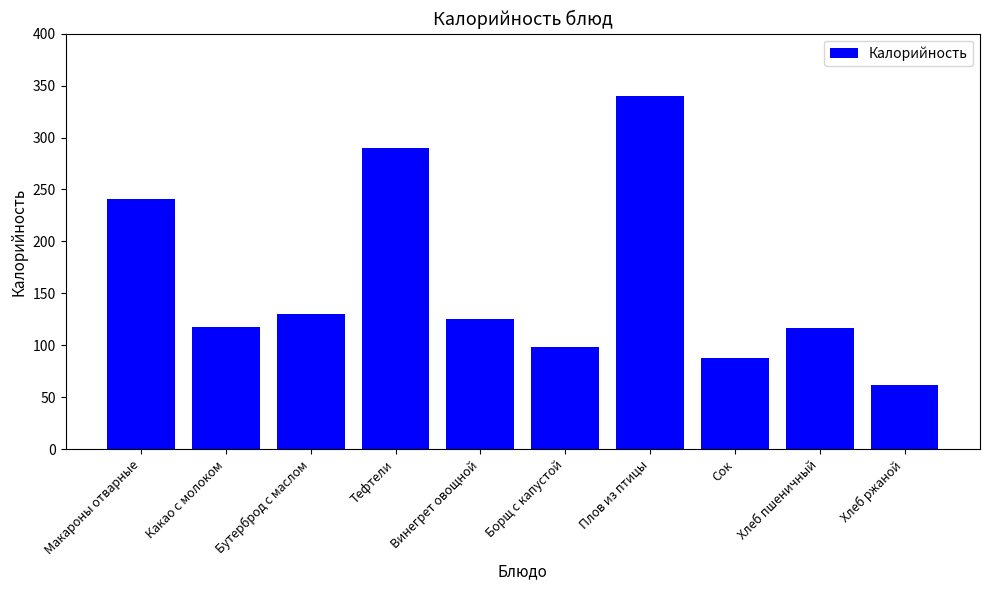

Read the value at Сок.

88